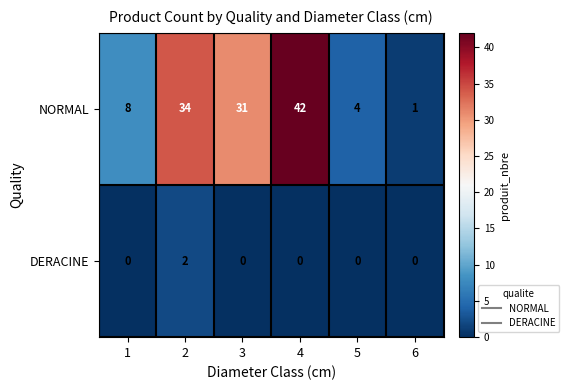

Reading left to right, what are all the values shown in this chart?

NORMAL: 8	34	31	42	4	1
DERACINE: 0	2	0	0	0	0